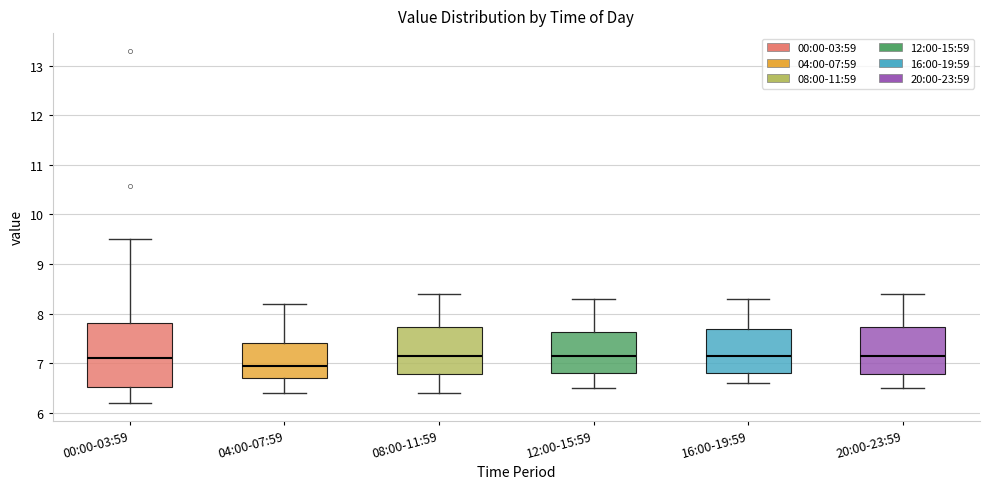

Reading left to right, read every box against the y-axis: the position of its median line, the range the box covers, and the ends of its whiskers. The values are not printed on the chart, so give them approximately, as read against the axis.

00:00-03:59: median 7.1, box 6.5 to 7.8, whiskers 6.2 to 9.5
04:00-07:59: median 7.0, box 6.7 to 7.4, whiskers 6.4 to 8.2
08:00-11:59: median 7.2, box 6.8 to 7.7, whiskers 6.4 to 8.4
12:00-15:59: median 7.2, box 6.8 to 7.6, whiskers 6.5 to 8.3
16:00-19:59: median 7.2, box 6.8 to 7.7, whiskers 6.6 to 8.3
20:00-23:59: median 7.2, box 6.8 to 7.7, whiskers 6.5 to 8.4